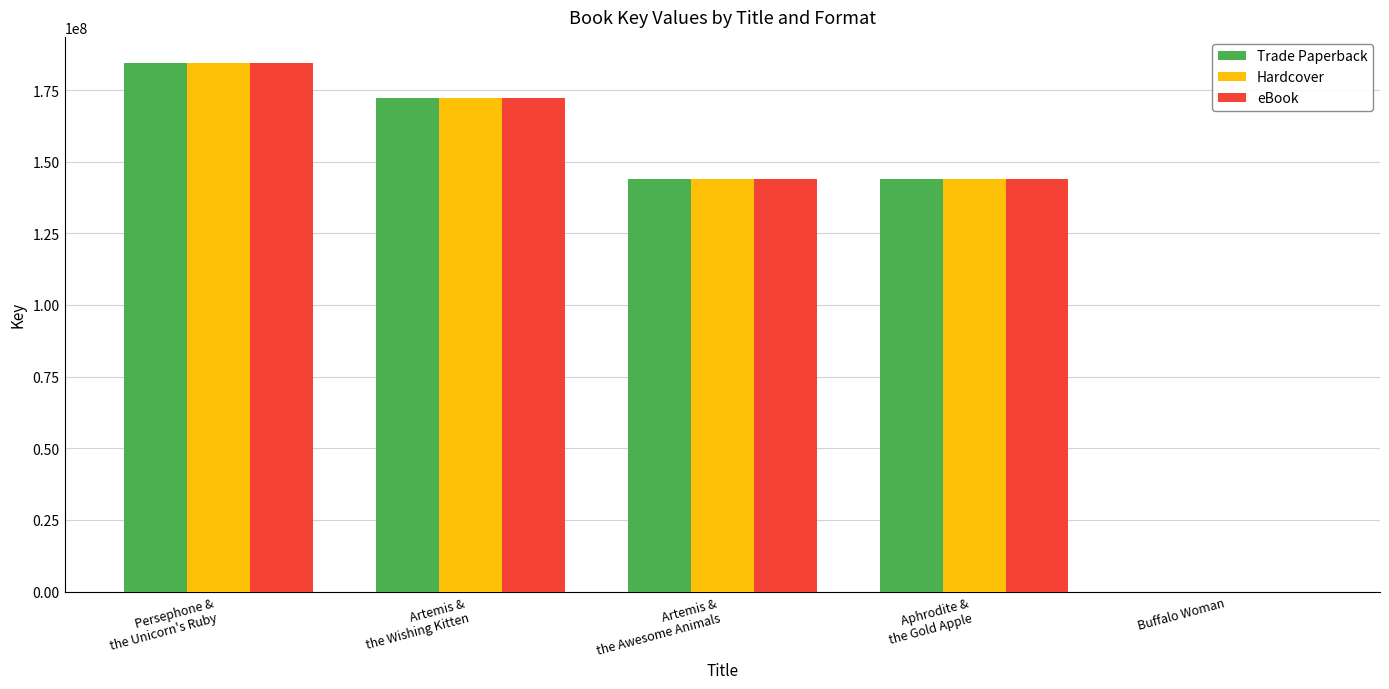

What are all the series names shown in the legend?

Trade Paperback, Hardcover, eBook